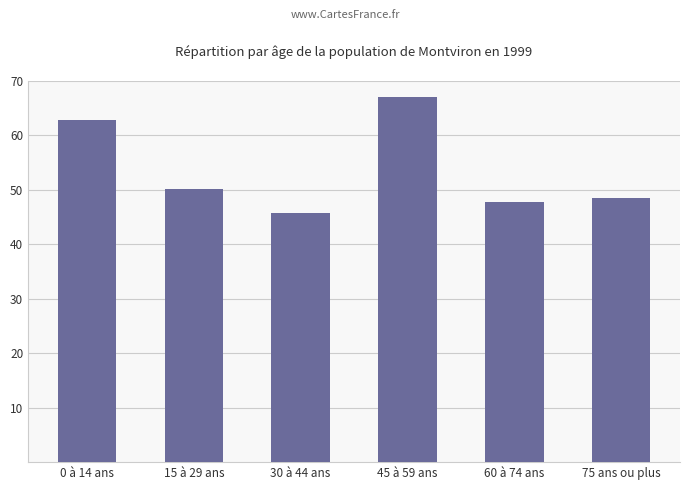

At which category does the chart reach its peak across all series?

45 à 59 ans